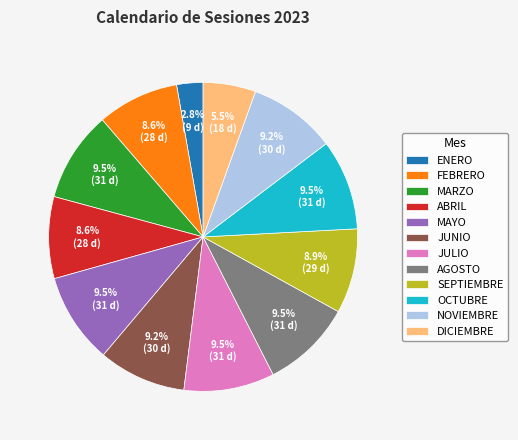

True or false: JULIO accounts for 3% of the total.

False